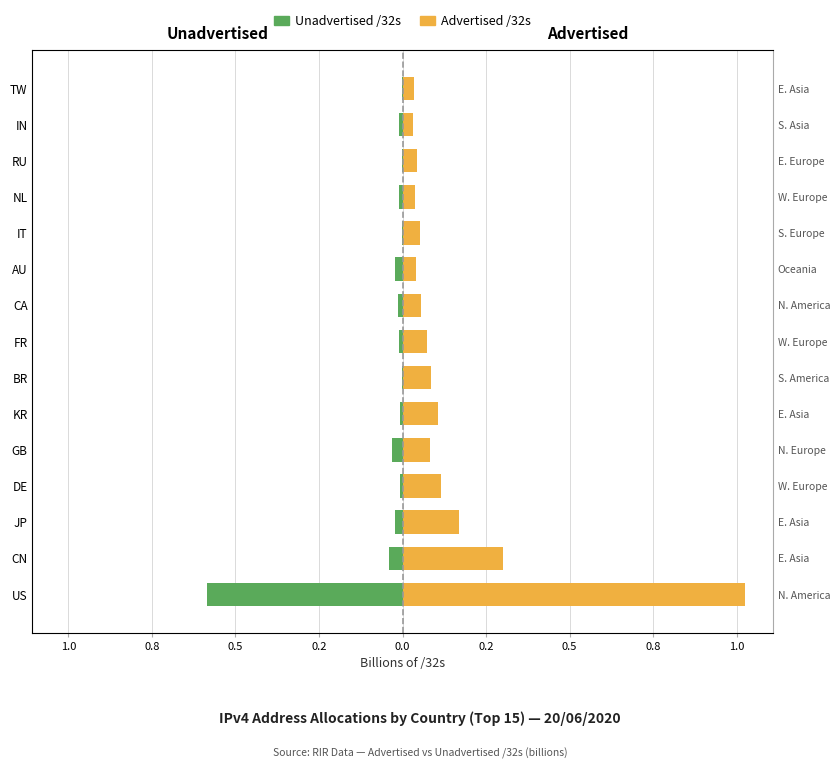

The value of Advertised /32s at US is 1.0. True or false?

True